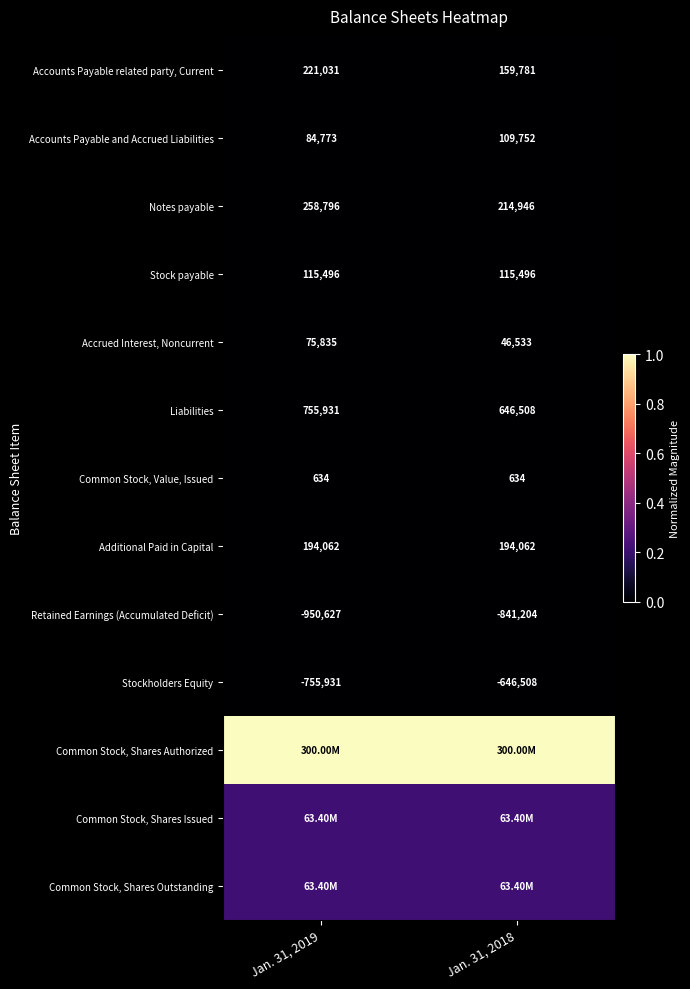

List the labels in order of Accounts Payable related party, Current value, smallest first.

Jan. 31, 2018, Jan. 31, 2019